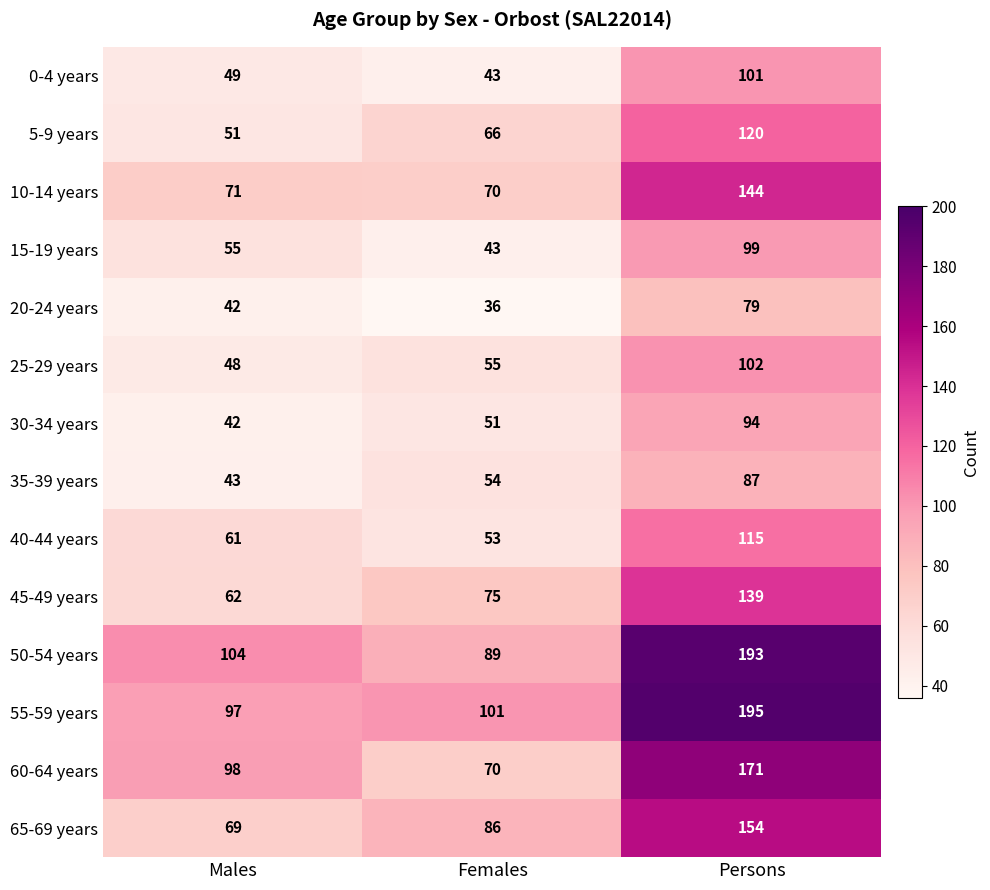

What is the difference between the highest and lowest values at Females?

65